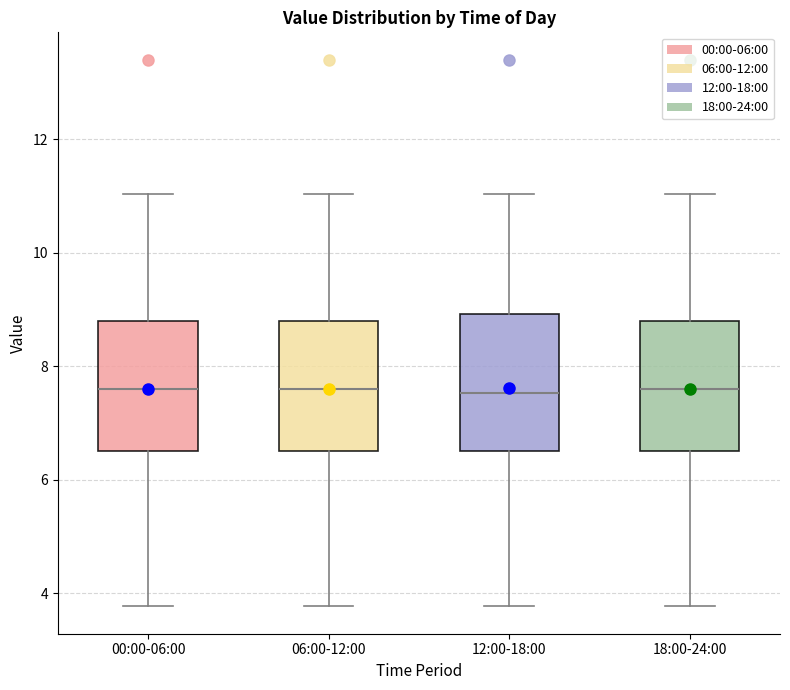

Reading left to right, read every box against the y-axis: the position of its median line, the range the box covers, and the ends of its whiskers. The values are not printed on the chart, so give them approximately, as read against the axis.

00:00-06:00: median 7.6, box 6.6 to 8.8, whiskers 3.8 to 11.0
06:00-12:00: median 7.6, box 6.6 to 8.8, whiskers 3.8 to 11.0
12:00-18:00: median 7.6, box 6.6 to 9.0, whiskers 3.8 to 11.0
18:00-24:00: median 7.6, box 6.6 to 8.8, whiskers 3.8 to 11.0